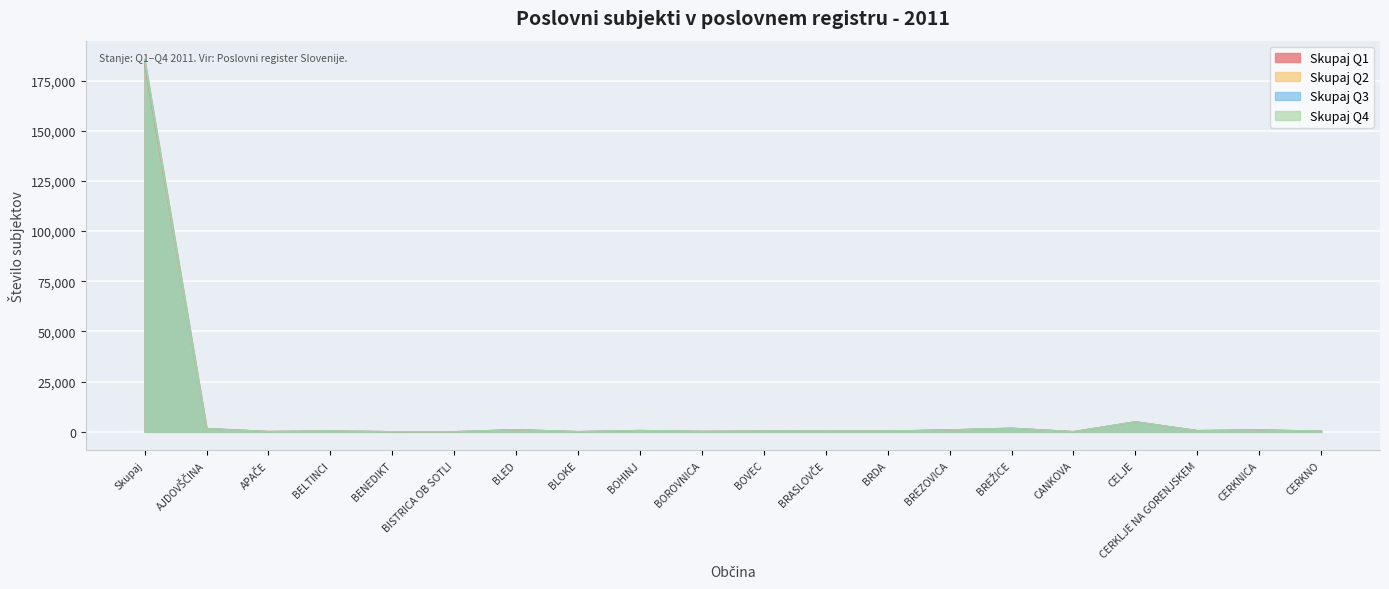

How many lines are shown in the chart?

4